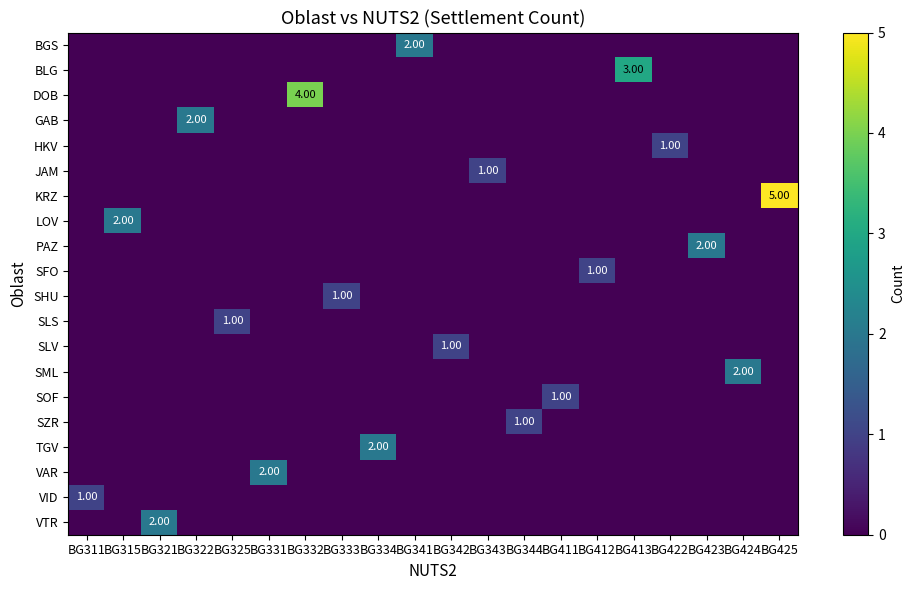

Is it true that row_0 equals 0 at BG425?

True